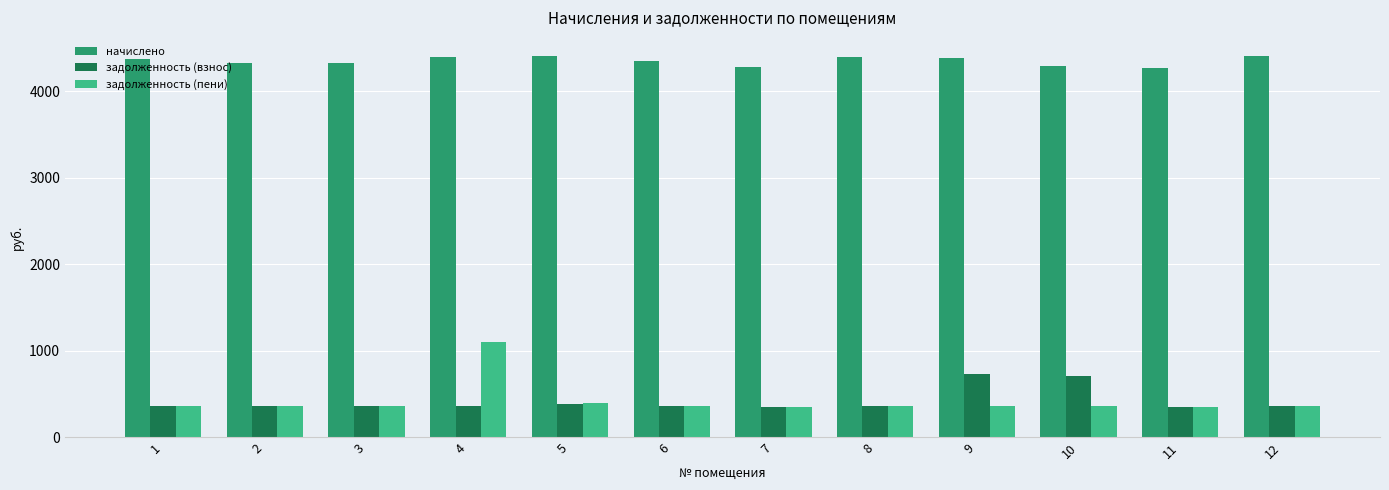

What is the total value across all series at 11?

4984.3